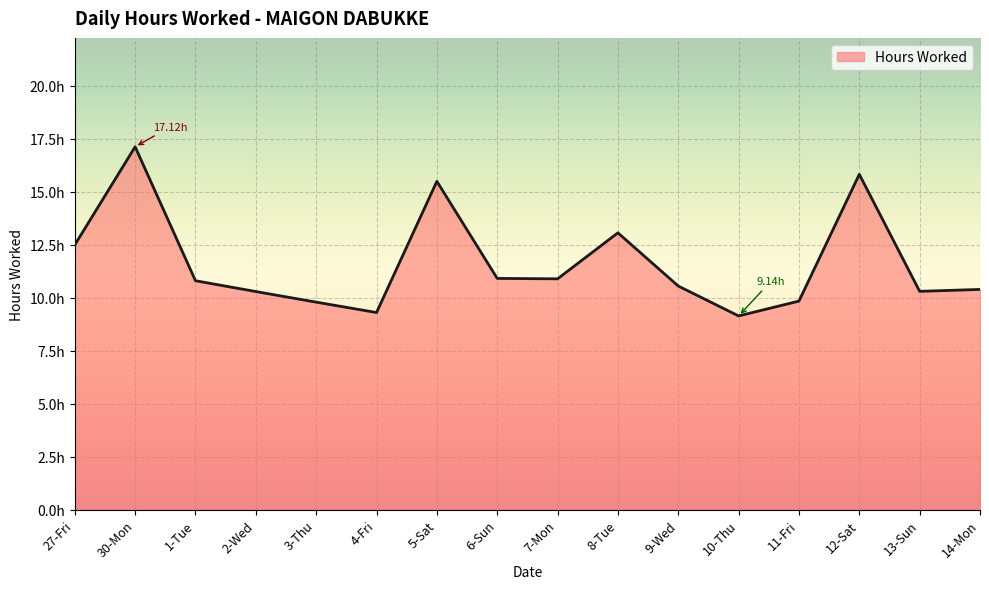

True or false: the data has more than 1 interior local peaks.

True